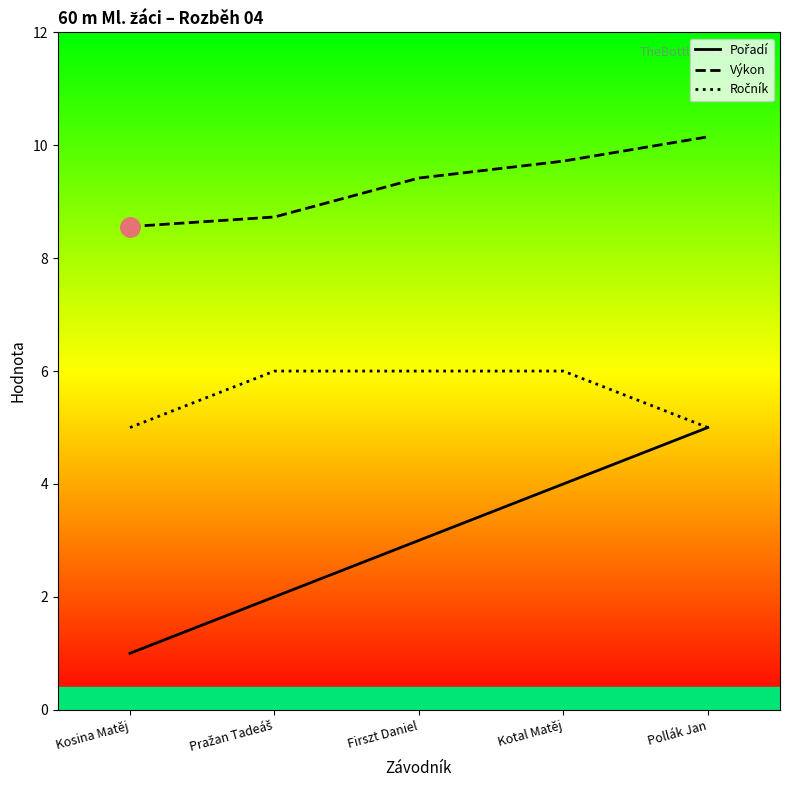

What is the average value of the Pořadí series?

3.0